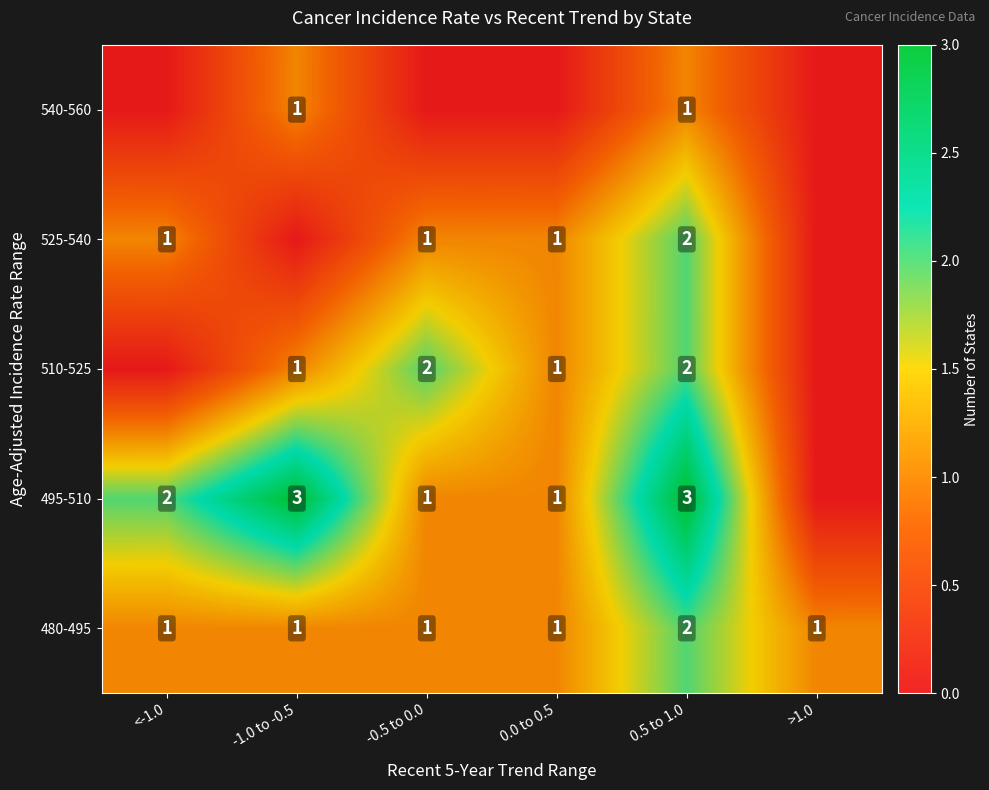

What is the total value across all series at 0.5 to 1.0?

10